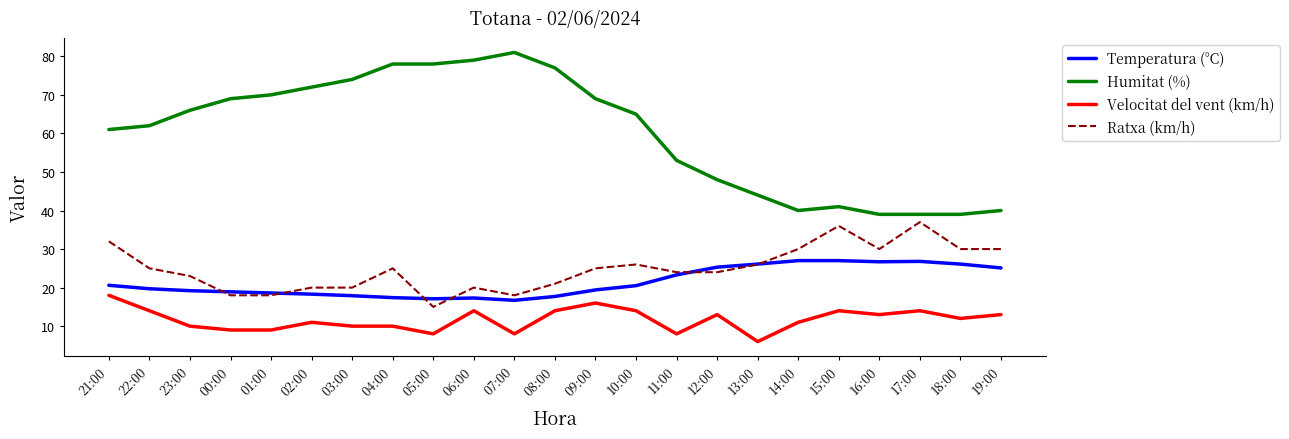

Which category has the lowest value across all series?

13:00